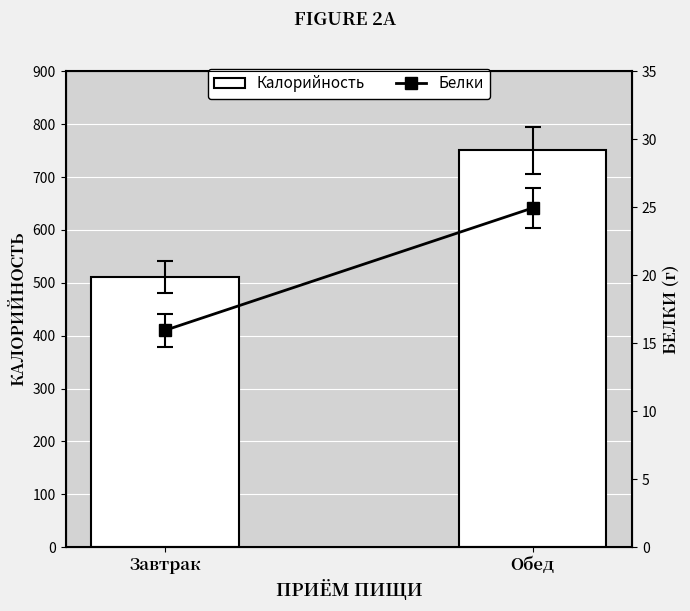

Rank the series by their average value, from lowest to highest.

Белки, Калорийность